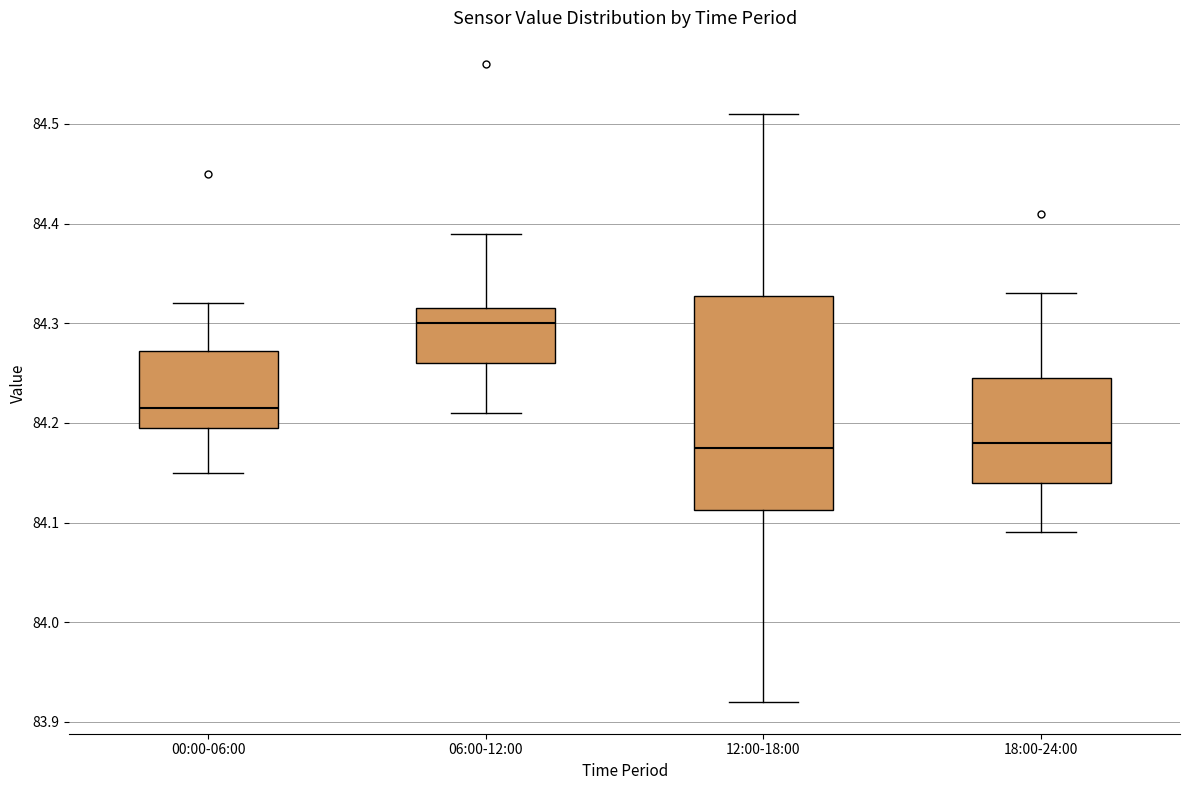

Reading left to right, transcribe this box plot: for each box, give where its median line is, the range the box spans, and where its two whiskers end, as read against the y-axis. The values are not printed on the chart, so give them approximately, as read against the axis.

00:00-06:00: median 84.22, box 84.20 to 84.27, whiskers 84.15 to 84.32
06:00-12:00: median 84.30, box 84.26 to 84.32, whiskers 84.21 to 84.39
12:00-18:00: median 84.18, box 84.11 to 84.33, whiskers 83.92 to 84.51
18:00-24:00: median 84.18, box 84.14 to 84.25, whiskers 84.09 to 84.33